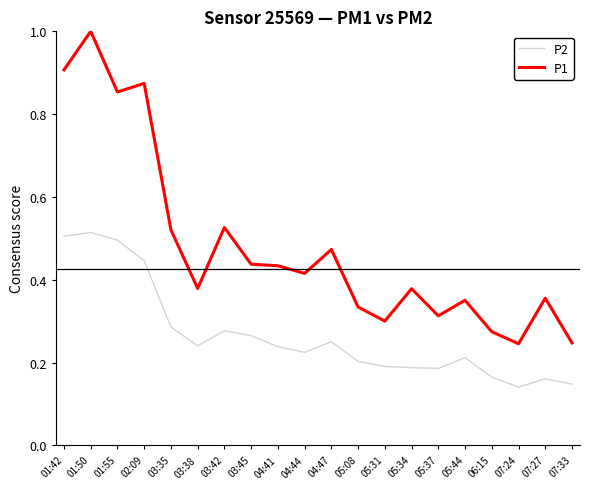

True or false: P1 and P2 intersect in this chart.

False